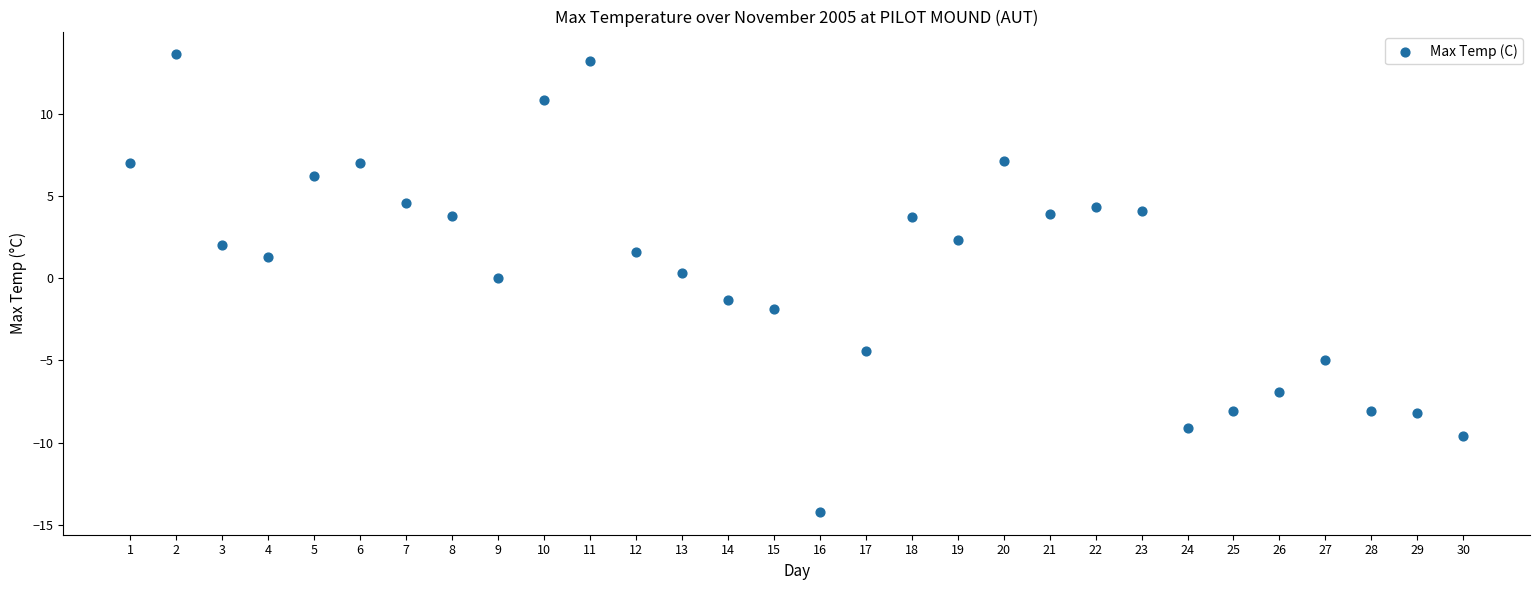

What is the range of Y values (max minus min)?

27.8